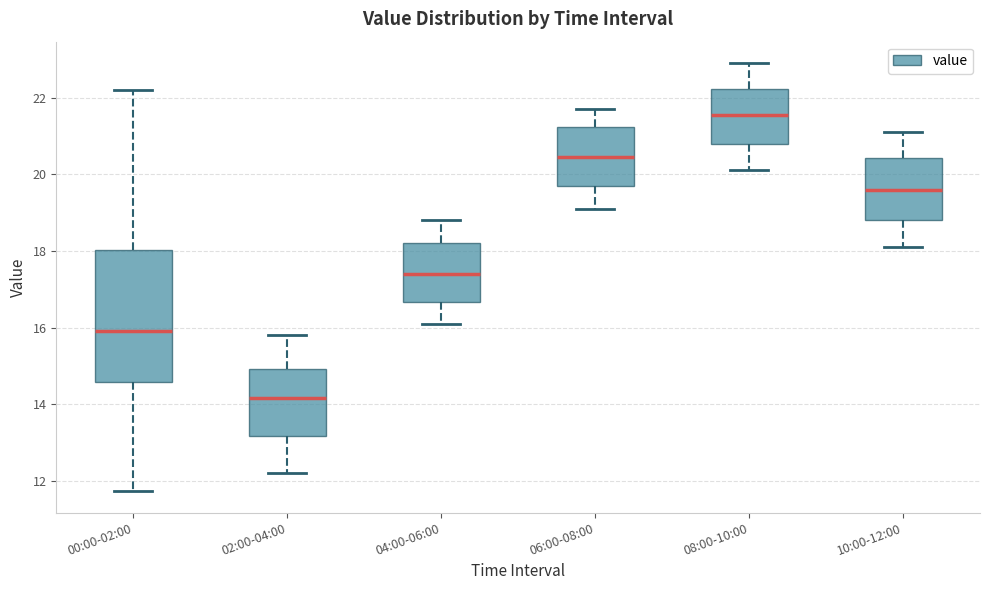

Which box's median line is the highest?

08:00-10:00